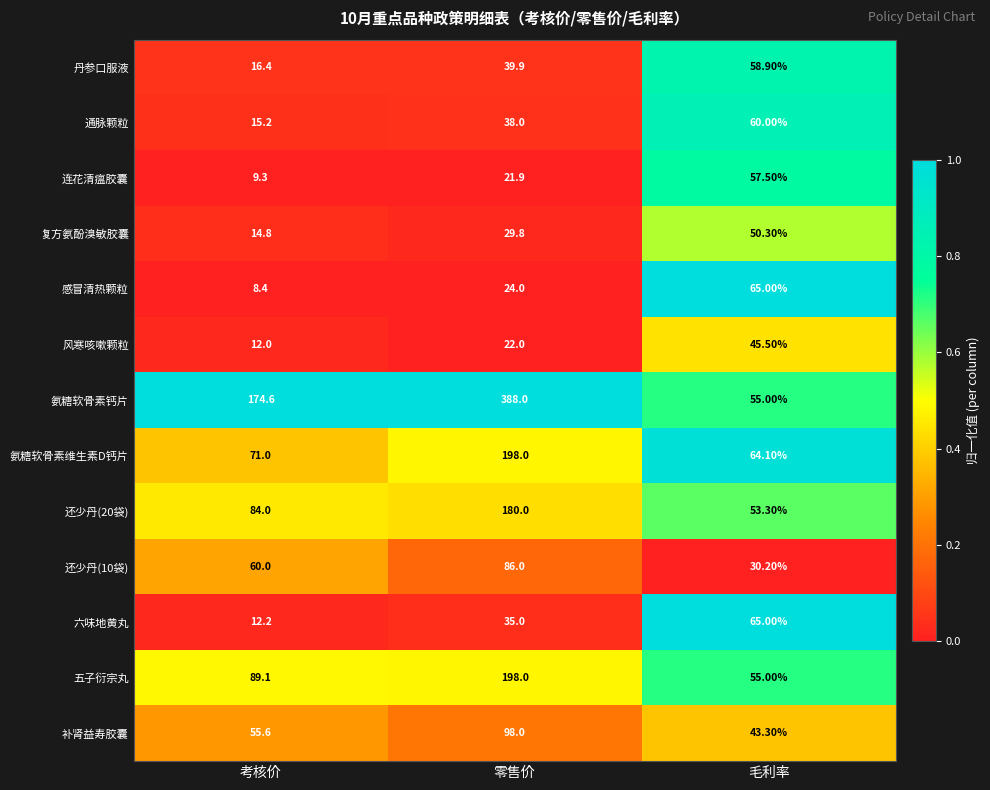

What is the difference between the 氨糖软骨素维生素D钙片 values at 毛利率 and 零售价?

133.9